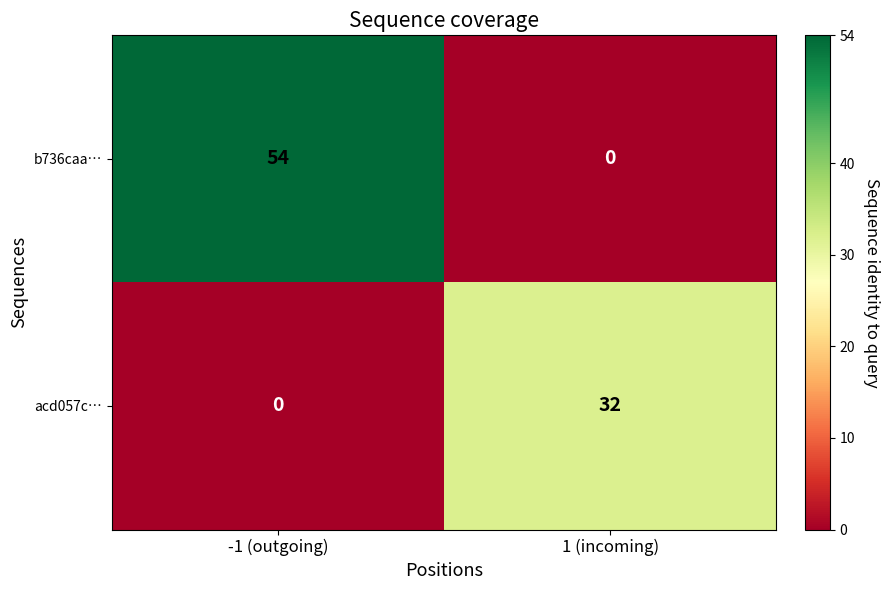

Between -1 (outgoing) and 1 (incoming), which series saw the biggest shift?

b736caa…